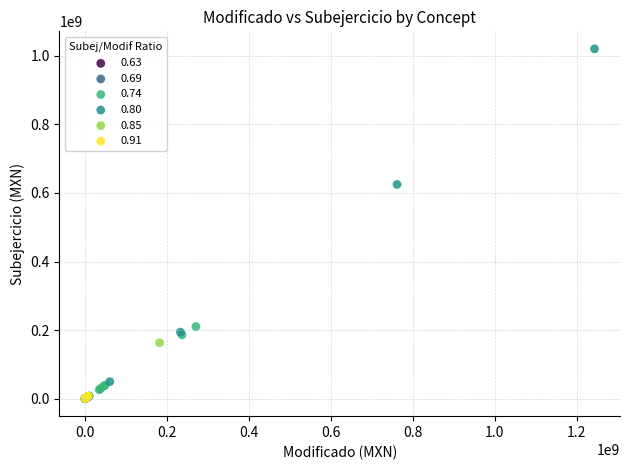

What are all the series names shown in the legend?

0.63, 0.69, 0.74, 0.80, 0.85, 0.91